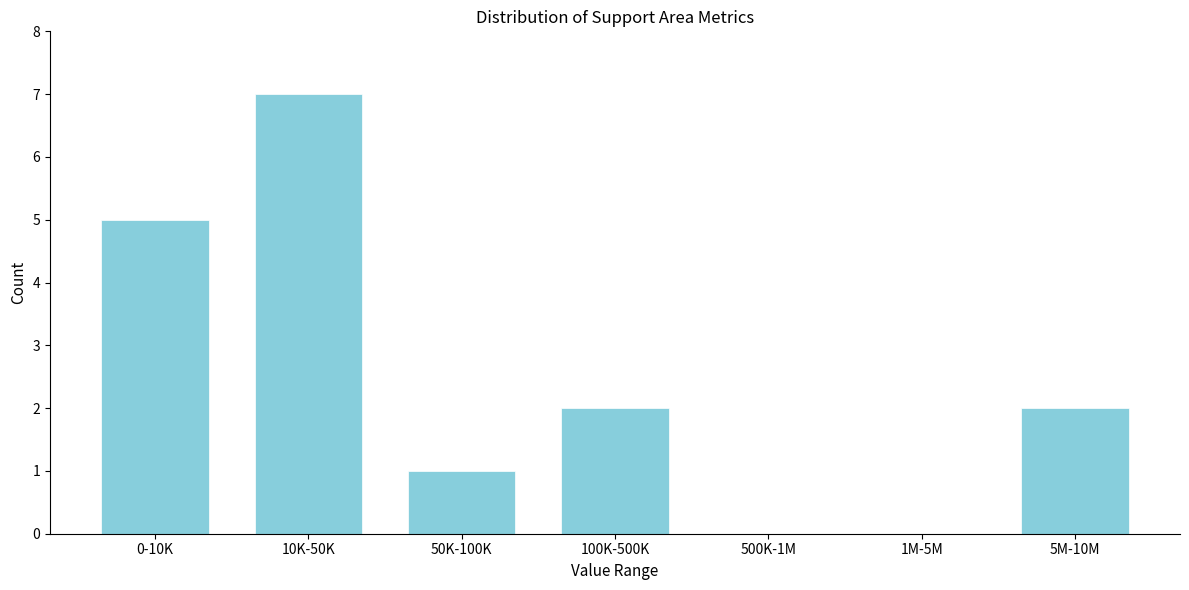

Reading left to right, transcribe all the data shown in this chart.

0-10K=5	10K-50K=7	50K-100K=1	100K-500K=2	500K-1M=0	1M-5M=0	5M-10M=2